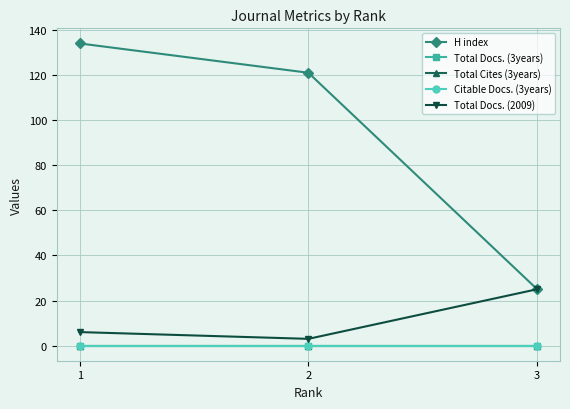

What is the sum of all H index values?

280